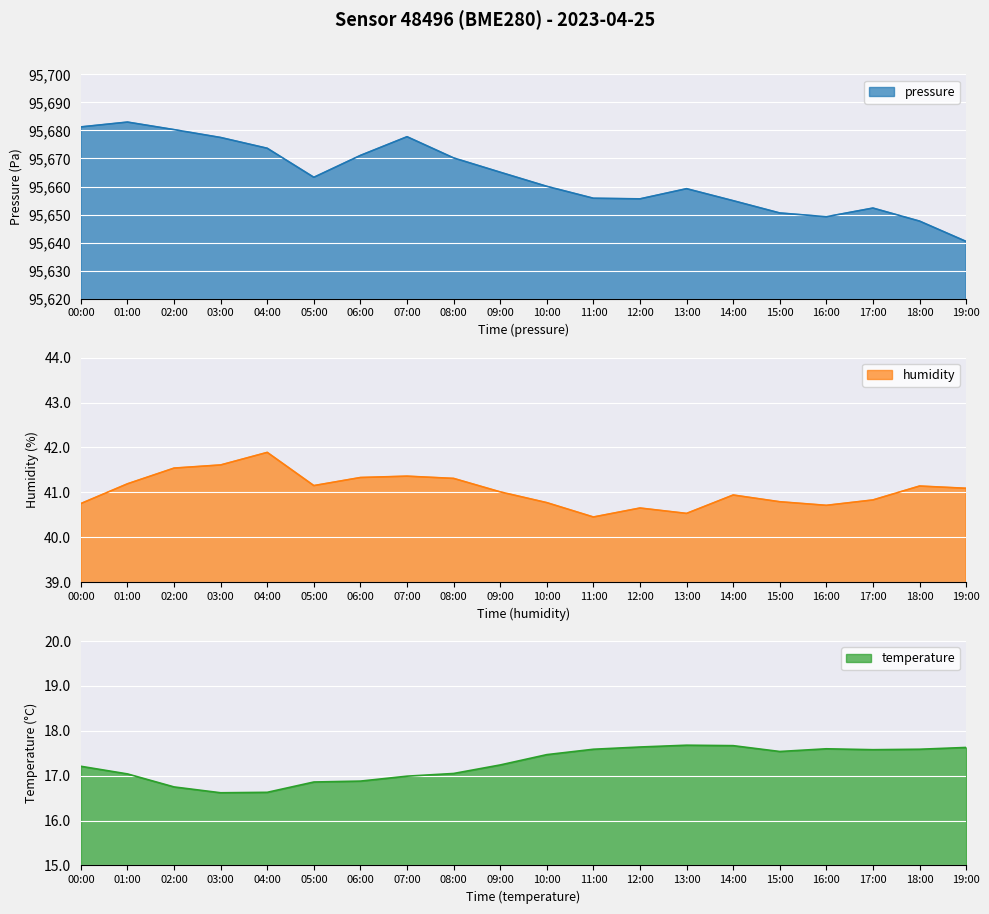

How many lines are shown in the chart?

3